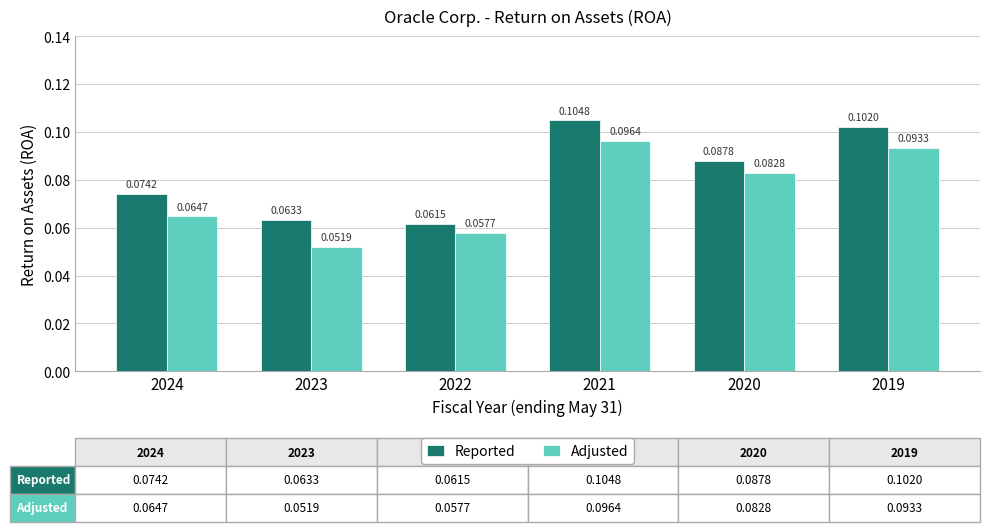

Rank the series by their maximum value, from lowest to highest.

Adjusted, Reported